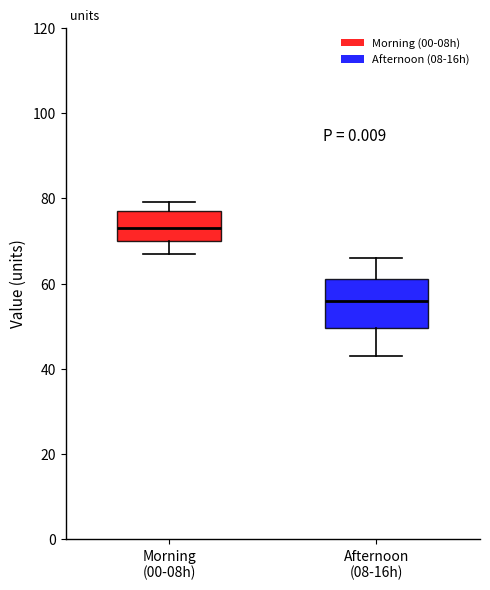

Where does the upper whisker of the box for Afternoon (08-16h) end on the y-axis? The values are not printed on the chart, so give them approximately, as read against the axis.

66